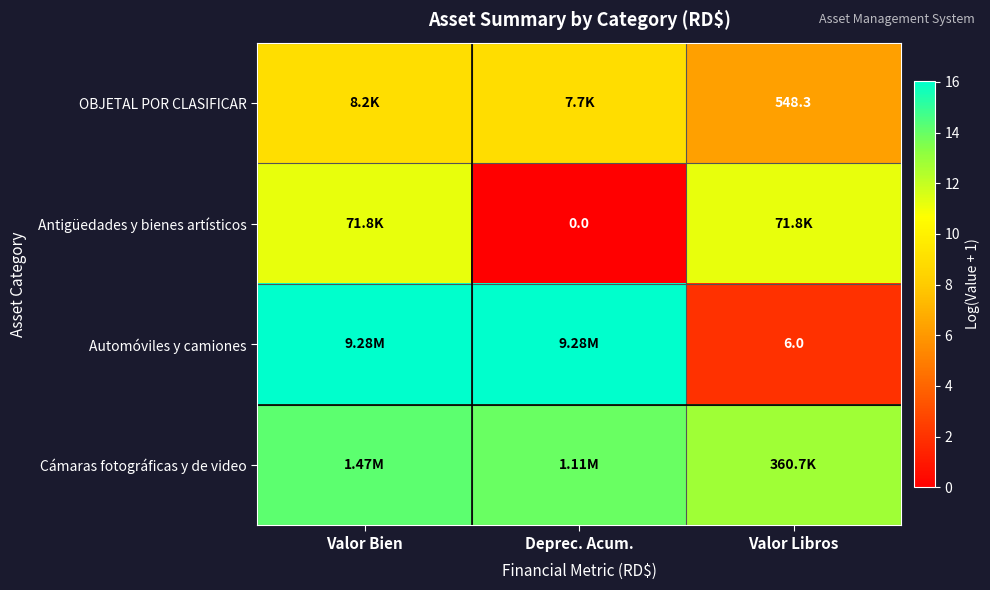

What value does the Cámaras fotográficas y de video series have at Valor Bien?

14.2